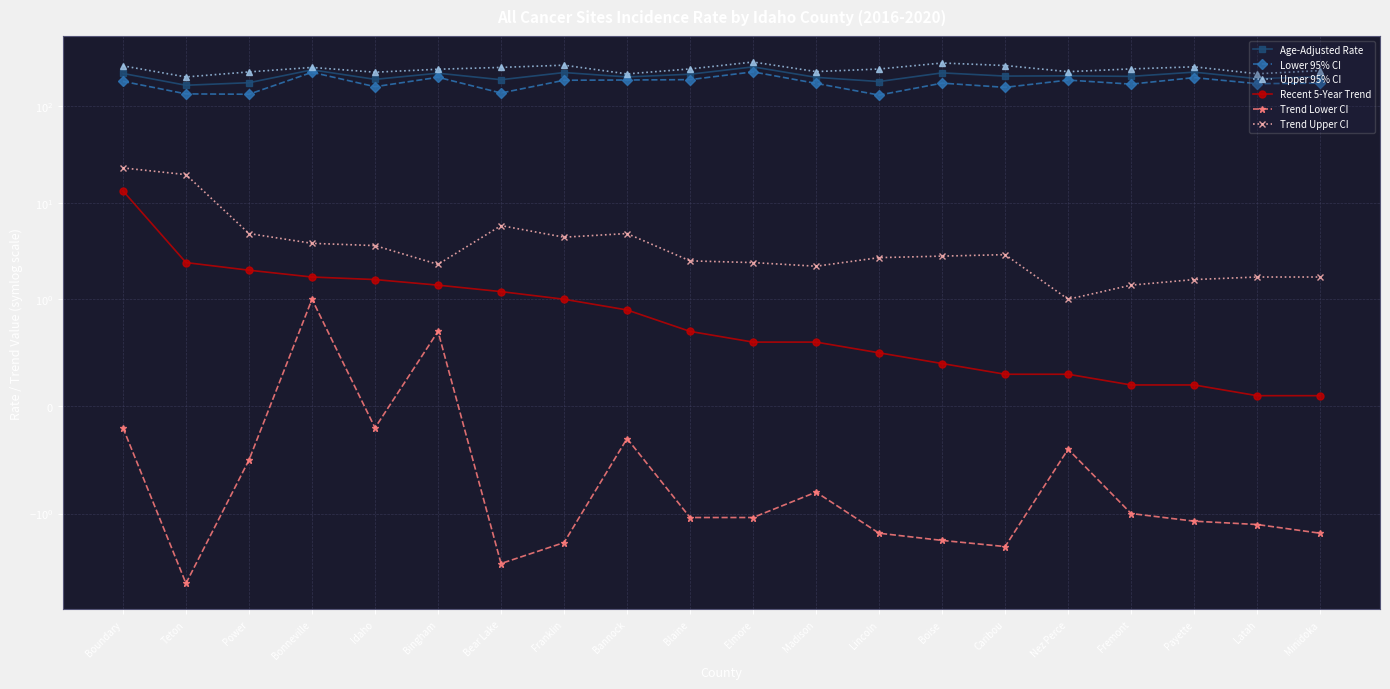

Reading left to right, list all the values displayed in this chart.

Age-Adjusted Rate: Boundary=219.5	Teton=165.6	Power=176.0	Bonneville=239.3	Idaho=190.7	Bingham=220.8	Bear Lake=189.1	Franklin=224.3	Bannock=202.0	Blaine=215.5	Elmore=256.9	Madison=200.0	Lincoln=181.0	Boise=222.5	Caribou=206.2	Nez Perce=207.3	Fremont=204.7	Payette=226.5	Latah=193.9	Minidoka=202.8
Lower 95% CI: Boundary=181.8	Teton=134.7	Power=133.6	Bonneville=225.6	Idaho=160.0	Bingham=200.3	Bear Lake=137.6	Franklin=186.6	Bannock=187.7	Blaine=189.4	Elmore=227.9	Madison=173.2	Lincoln=131.0	Boise=174.2	Caribou=157.5	Nez Perce=187.3	Fremont=170.1	Payette=198.7	Latah=172.0	Minidoka=174.2
Upper 95% CI: Boundary=263.2	Teton=201.9	Power=227.7	Bonneville=253.5	Idaho=226.1	Bingham=242.8	Bear Lake=253.6	Franklin=267.4	Bannock=217.1	Blaine=244.6	Elmore=288.4	Madison=229.5	Lincoln=244.0	Boise=281.7	Caribou=265.3	Nez Perce=229.0	Fremont=244.6	Payette=257.3	Latah=217.8	Minidoka=234.8
Recent 5-Year Trend: Boundary=13.3	Teton=2.4	Power=2.0	Bonneville=1.7	Idaho=1.6	Bingham=1.4	Bear Lake=1.2	Franklin=1.0	Bannock=0.9	Blaine=0.7	Elmore=0.6	Madison=0.6	Lincoln=0.5	Boise=0.4	Caribou=0.3	Nez Perce=0.3	Fremont=0.2	Payette=0.2	Latah=0.1	Minidoka=0.1
Trend Lower CI: Boundary=-0.2	Teton=-5.3	Power=-0.5	Bonneville=1.0	Idaho=-0.2	Bingham=0.7	Bear Lake=-3.3	Franklin=-2.0	Bannock=-0.3	Blaine=-1.1	Elmore=-1.1	Madison=-0.8	Lincoln=-1.6	Boise=-1.9	Caribou=-2.2	Nez Perce=-0.4	Fremont=-1.0	Payette=-1.2	Latah=-1.3	Minidoka=-1.6
Trend Upper CI: Boundary=23.0	Teton=19.6	Power=4.8	Bonneville=3.8	Idaho=3.6	Bingham=2.3	Bear Lake=5.8	Franklin=4.4	Bannock=4.8	Blaine=2.5	Elmore=2.4	Madison=2.2	Lincoln=2.7	Boise=2.8	Caribou=2.9	Nez Perce=1.0	Fremont=1.4	Payette=1.6	Latah=1.7	Minidoka=1.7